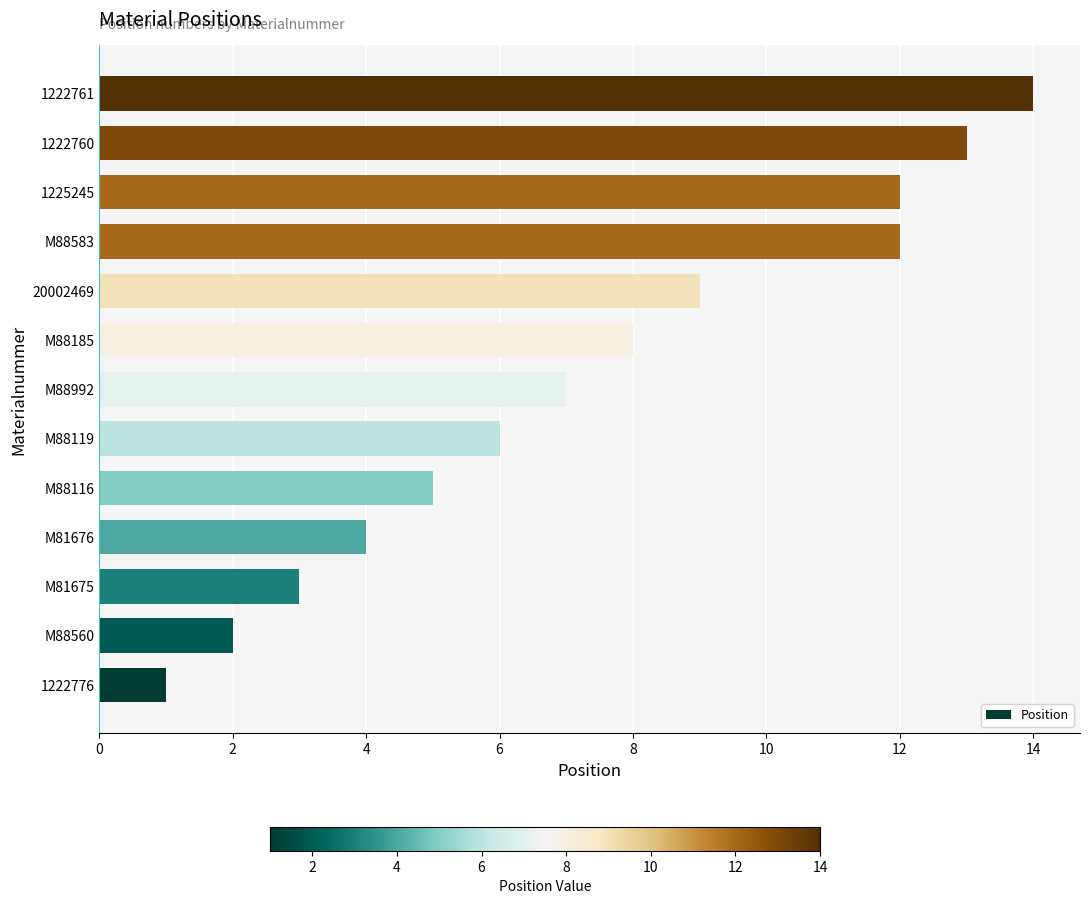

At which label is the value closest to 7?

M88992